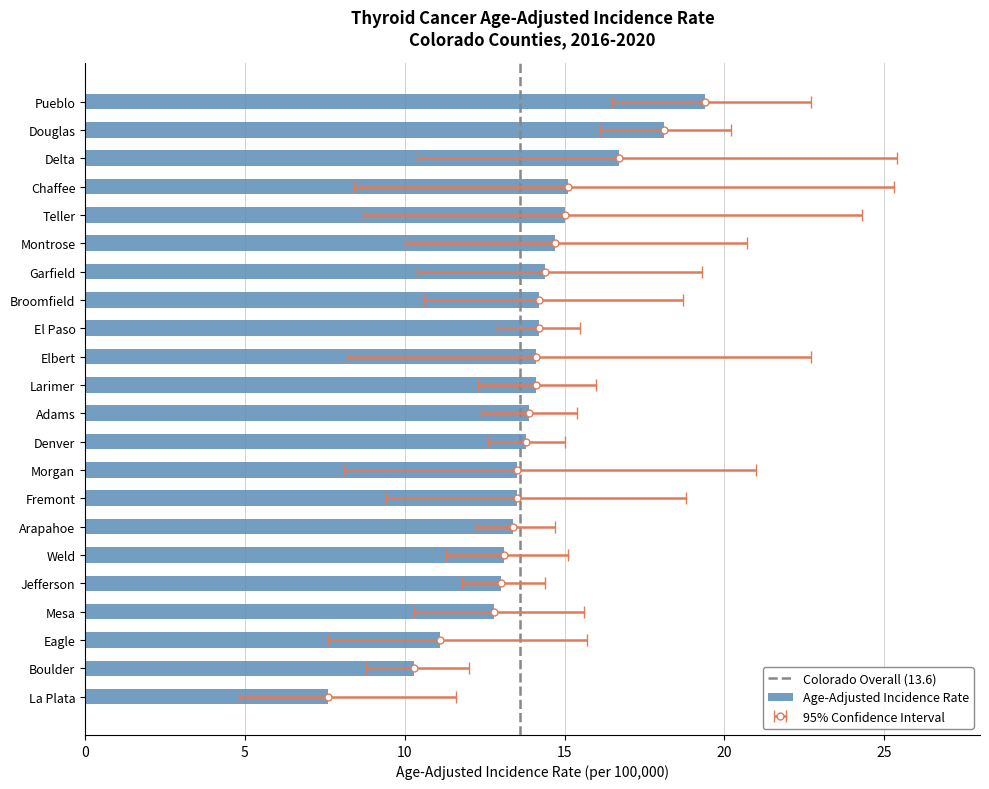

What is the difference between the second highest and second lowest values in the Lower 95% CI series?

8.5